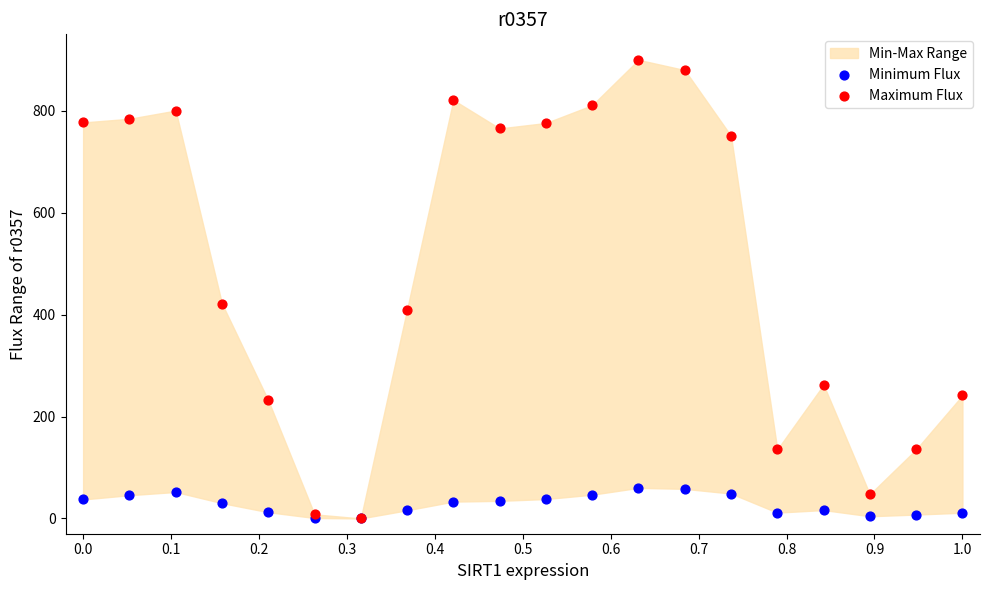

Across all series, what Y value is closest to 450?

421.7